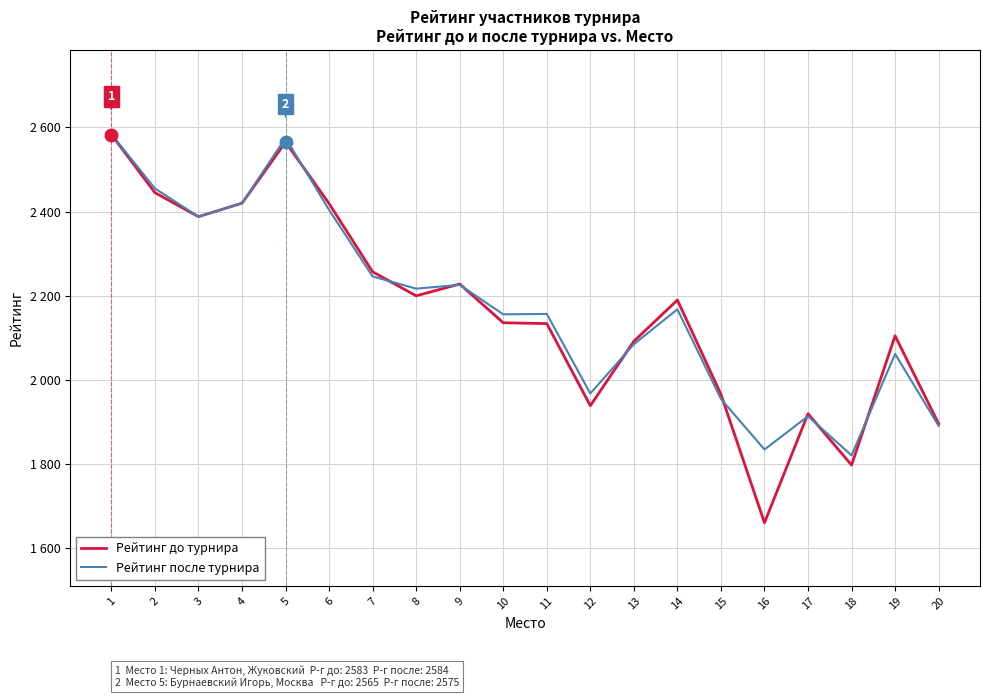

Does the chart display data point markers on the line(s)?

No